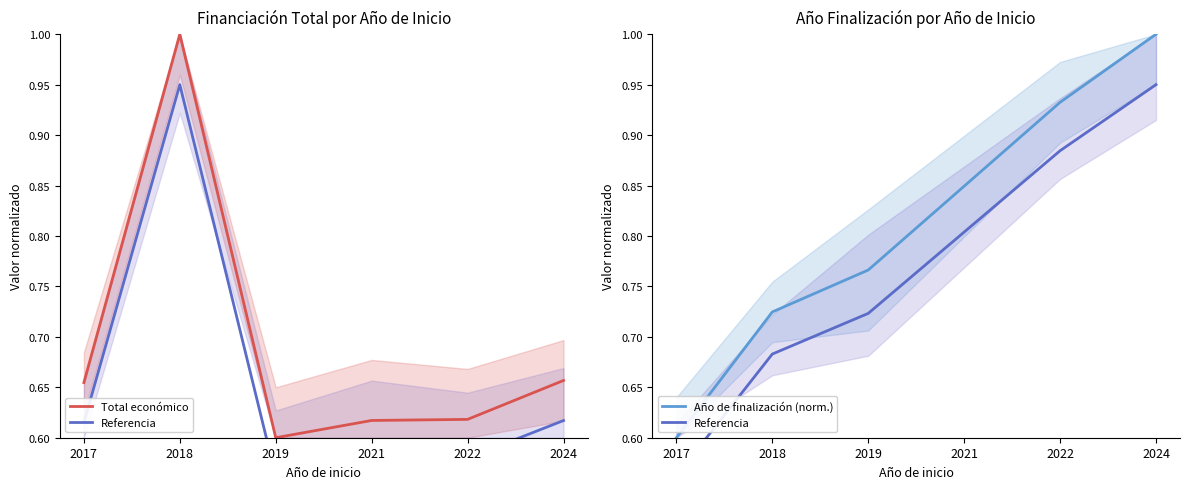

Between 2019 and 2021, which series saw the biggest shift?

Año de finalización (norm.)